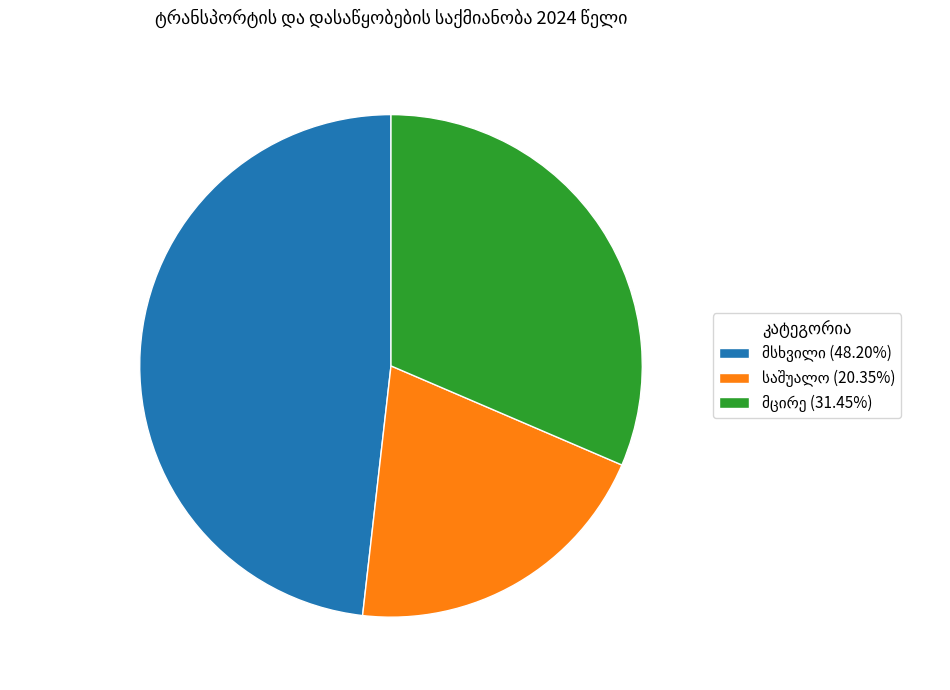

Is there any slice that represents more than half of the pie?

No